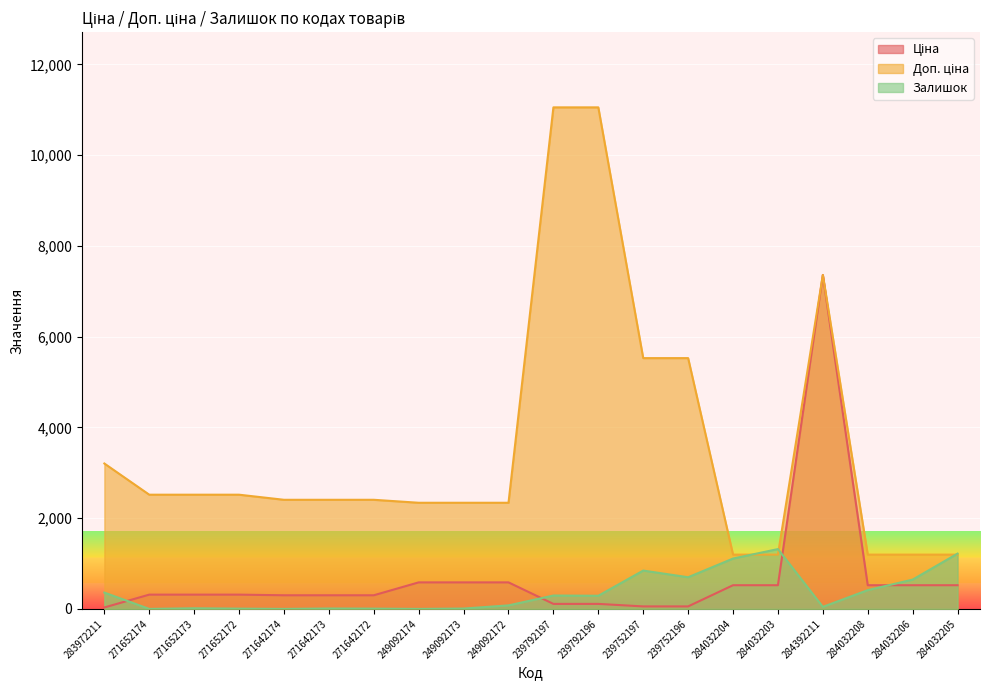

Reading right to left, extract all data points from this chart.

Ціна: 522.2	522.2	522.2	7360.2	522.2	522.2	55.3	55.3	110.5	110.5	584.9	584.9	584.9	300.6	300.6	300.6	314.7	314.7	314.7	32.0
Доп. ціна: 1197.0	1197.0	1197.0	7360.2	1197.0	1197.0	5528.0	5528.0	11055.0	11055.0	2339.7	2339.7	2339.7	2405.2	2405.2	2405.2	2517.5	2517.5	2517.5	3205.0
Залишок: 1219.0	646.0	414.0	45.0	1319.0	1110.0	698.0	845.0	290.0	295.0	78.0	8.0	0.0	6.0	9.0	0.0	6.0	14.0	0.0	360.0